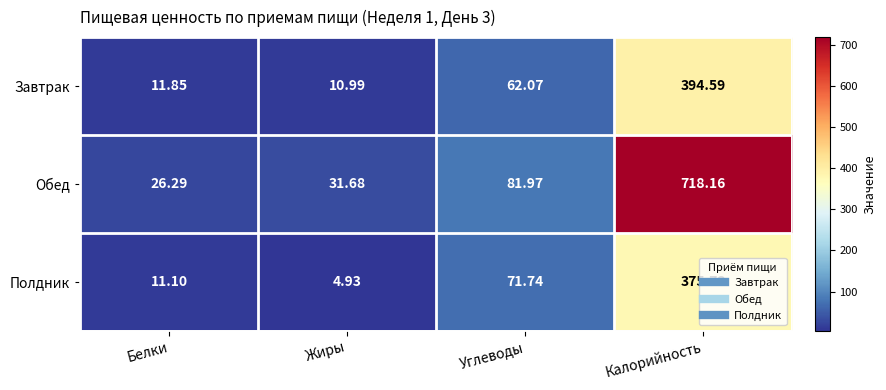

At which label is Обед closest to 372?

Углеводы